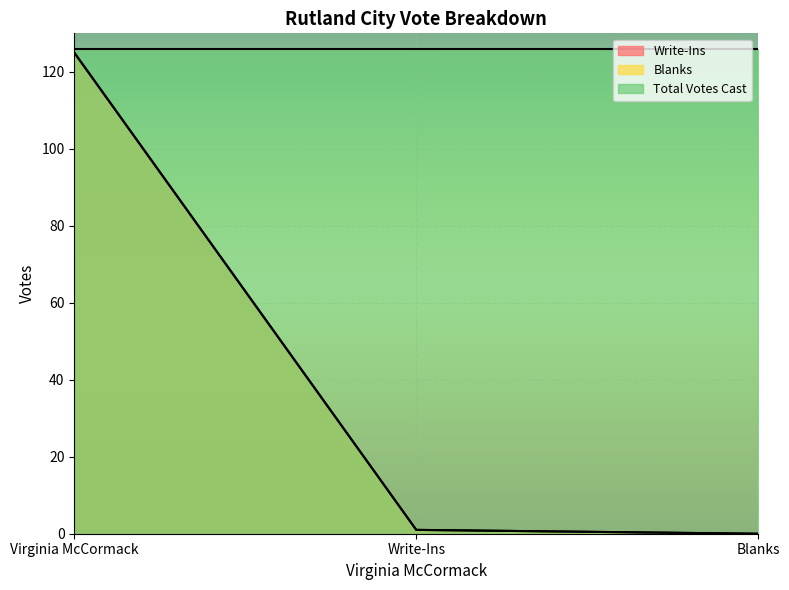

What is the maximum value shown in the chart?

125